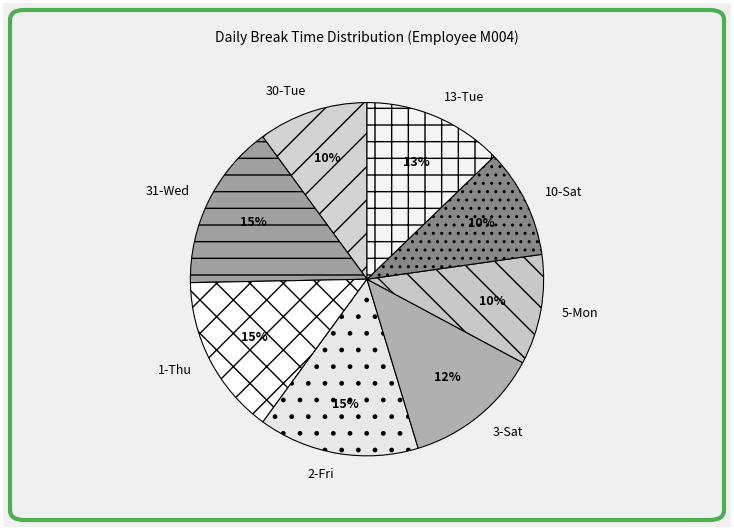

Does 31-Wed represent more than half of the total?

No